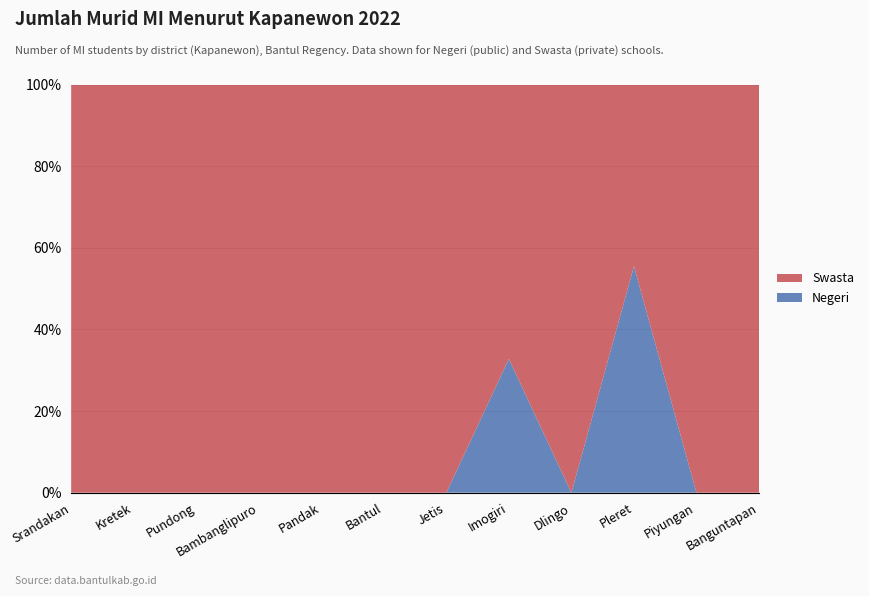

Reading left to right, extract all data points from this chart.

Negeri: 0	0	0	0	0	0	0	356	0	652	0	0
Swasta: 159	119	378	135	103	20	297	730	547	523	654	422